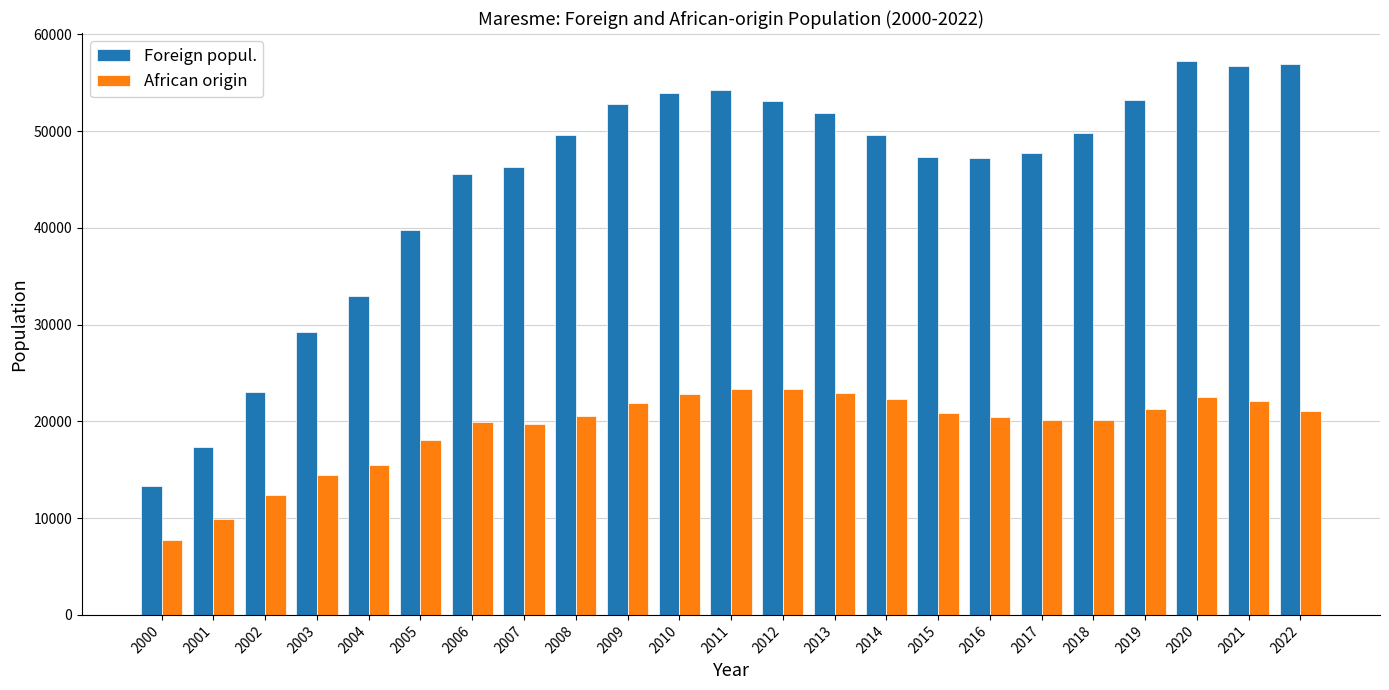

How many bars are there in each group?

2